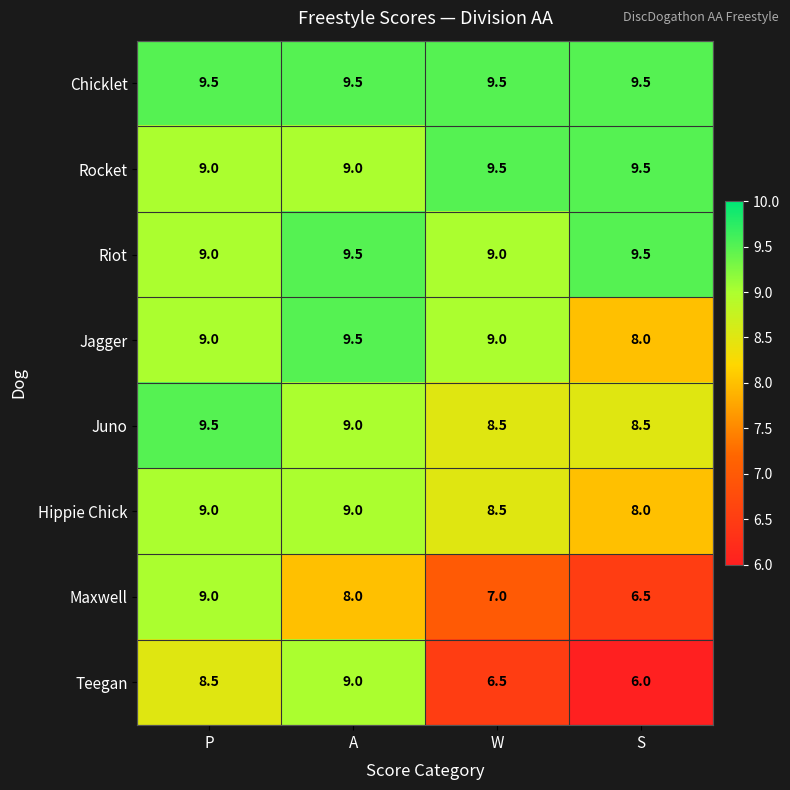

The Maxwell series shows 9.0 at P. True or false?

True